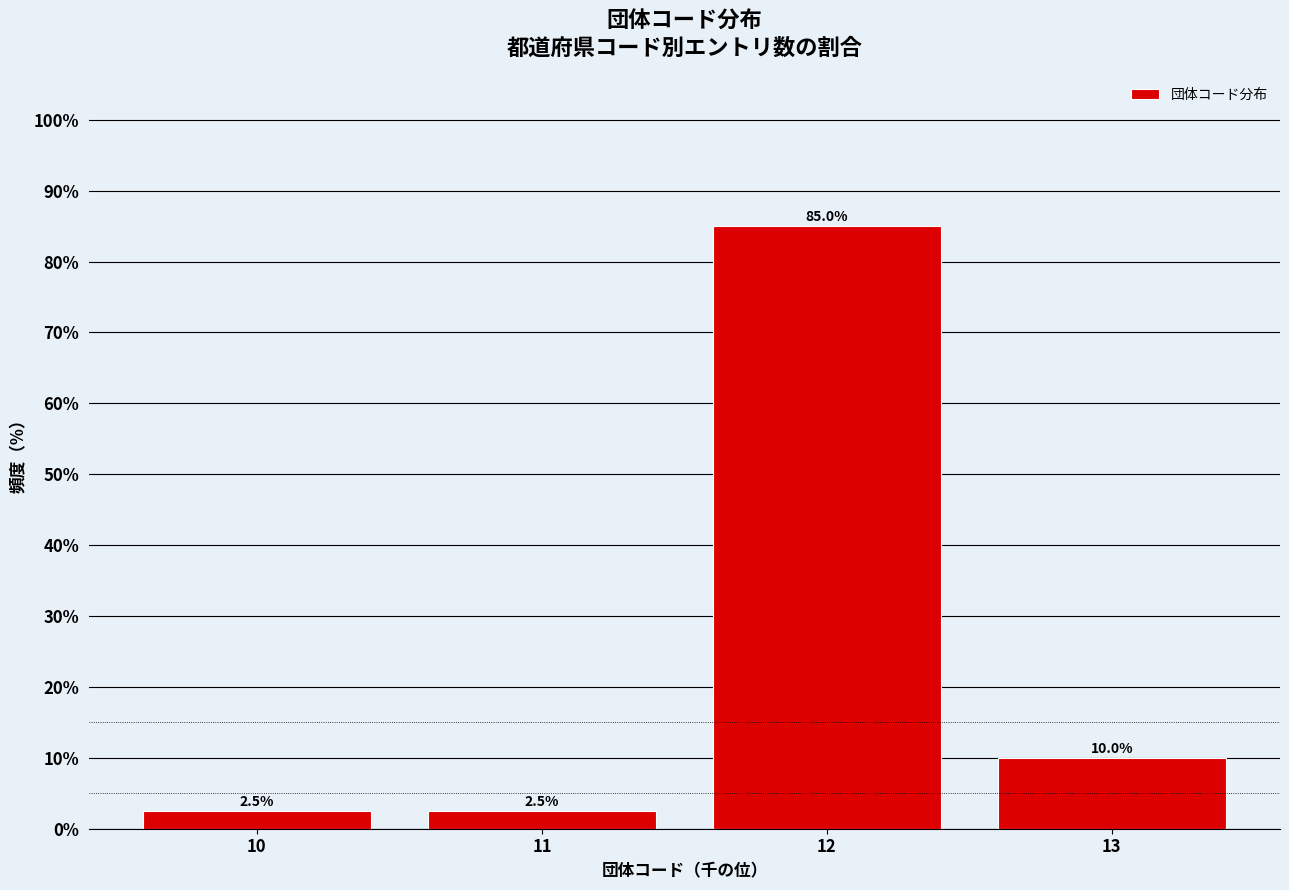

Reading left to right, what are all the values shown in this chart?

10=2.5	11=2.5	12=85.0	13=10.0